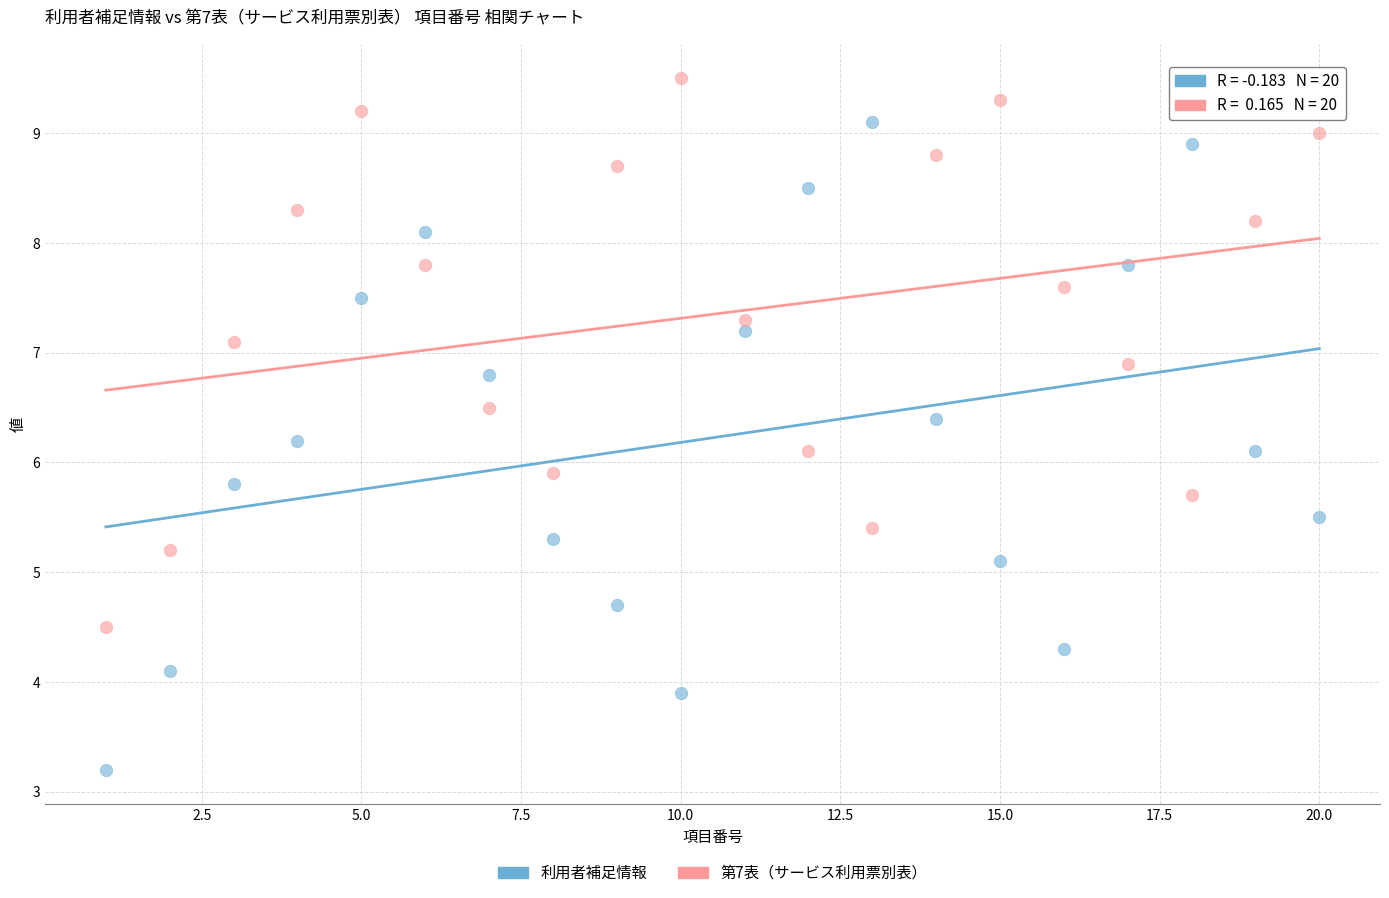

What are all the series names shown in the legend?

利用者補足情報, 第7表（サービス利用票別表）